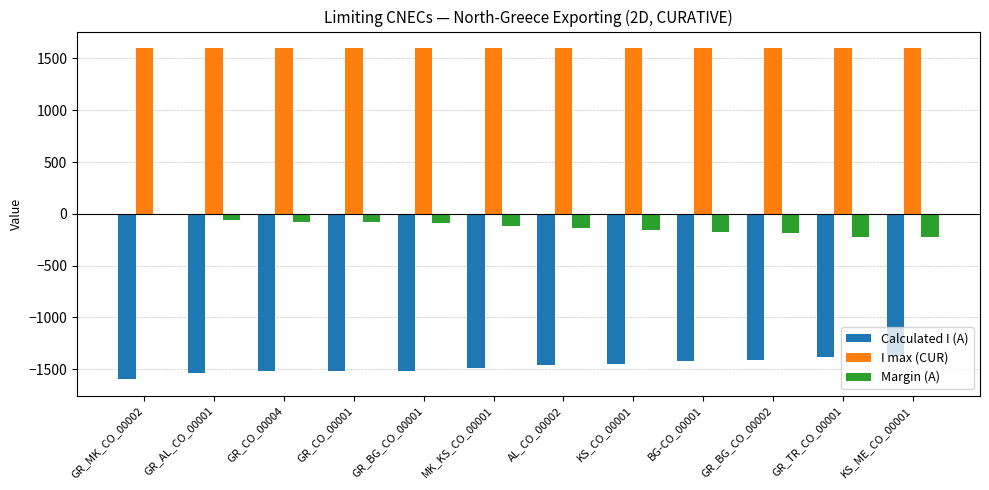

The I max (CUR) series shows 2698 at GR_CO_00001. True or false?

False